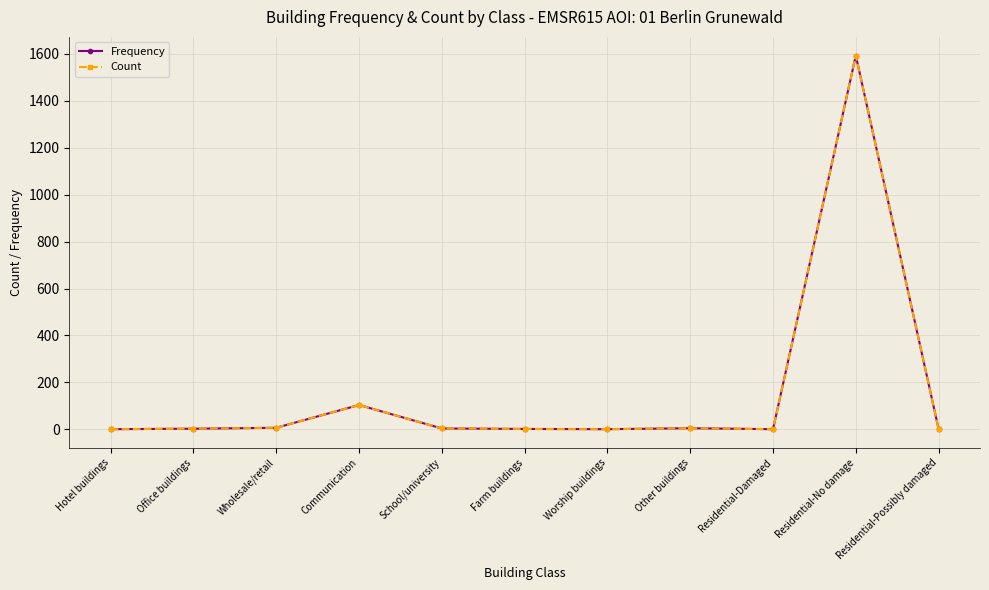

Does the chart have visible grid lines?

Yes